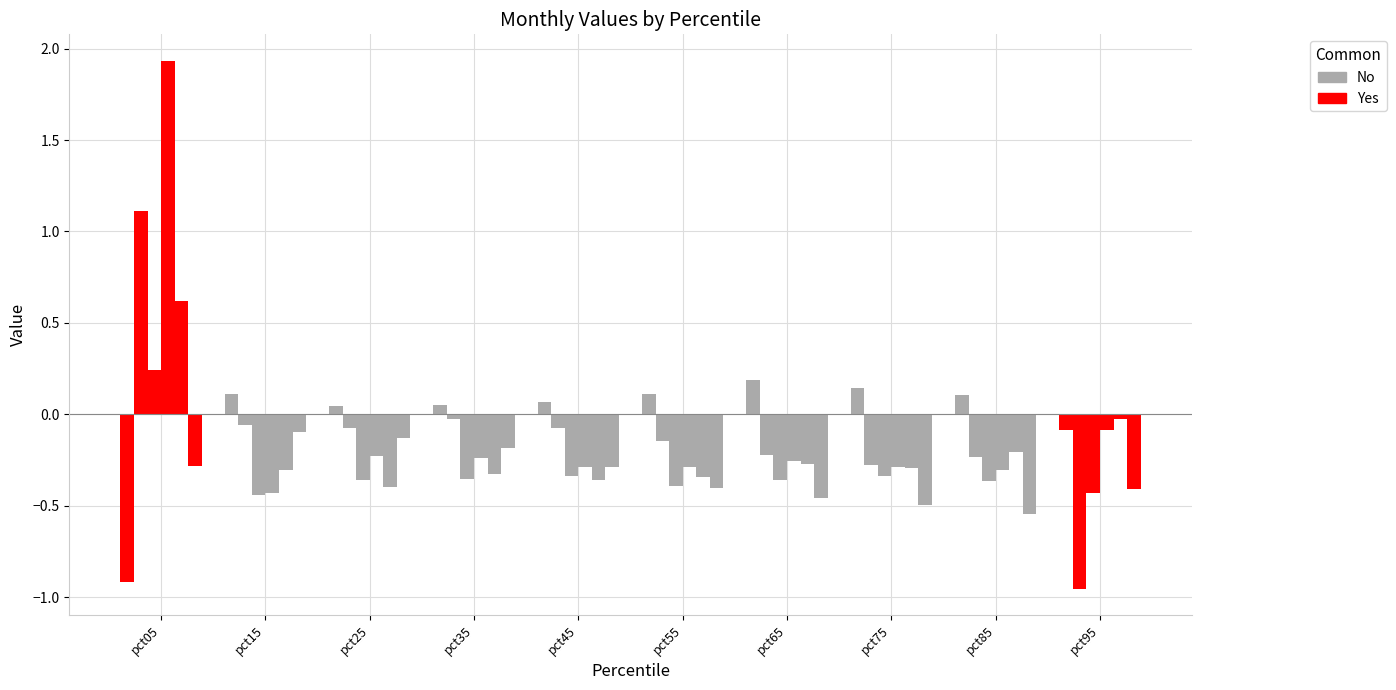

What is the maximum value shown in the chart?

1.9